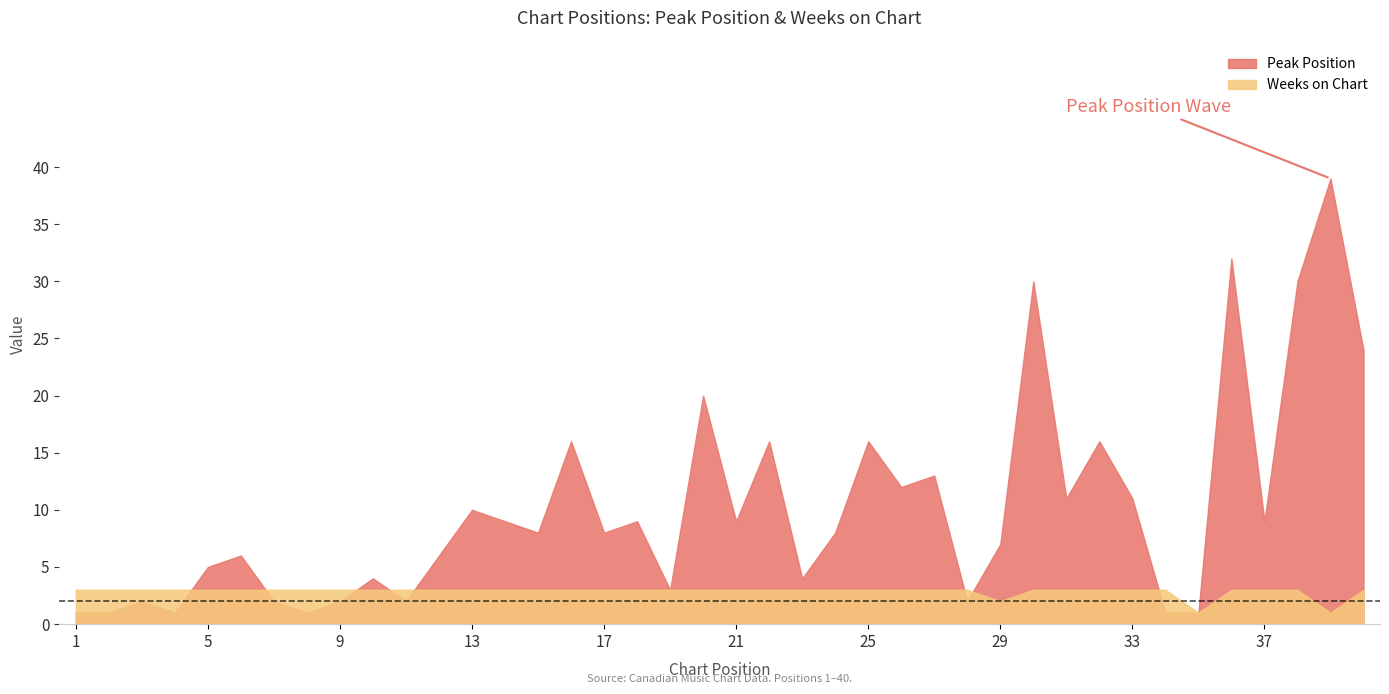

In Weeks on Chart, how many points are lower than both neighbors (excluding endpoints)?

3